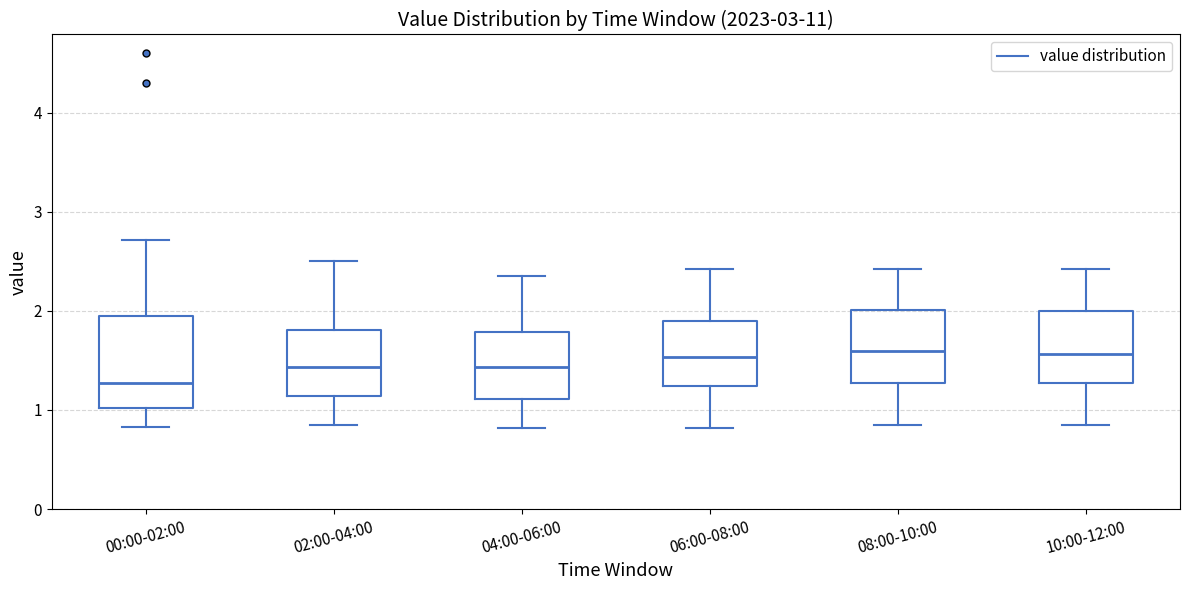

Reading left to right, transcribe this box plot: for each box, give where its median line is, the range the box spans, and where its two whiskers end, as read against the y-axis. The values are not printed on the chart, so give them approximately, as read against the axis.

00:00-02:00: median 1.3, box 1.0 to 2.0, whiskers 0.8 to 2.7
02:00-04:00: median 1.4, box 1.1 to 1.8, whiskers 0.9 to 2.5
04:00-06:00: median 1.4, box 1.1 to 1.8, whiskers 0.8 to 2.4
06:00-08:00: median 1.5, box 1.2 to 1.9, whiskers 0.8 to 2.4
08:00-10:00: median 1.6, box 1.3 to 2.0, whiskers 0.9 to 2.4
10:00-12:00: median 1.6, box 1.3 to 2.0, whiskers 0.9 to 2.4